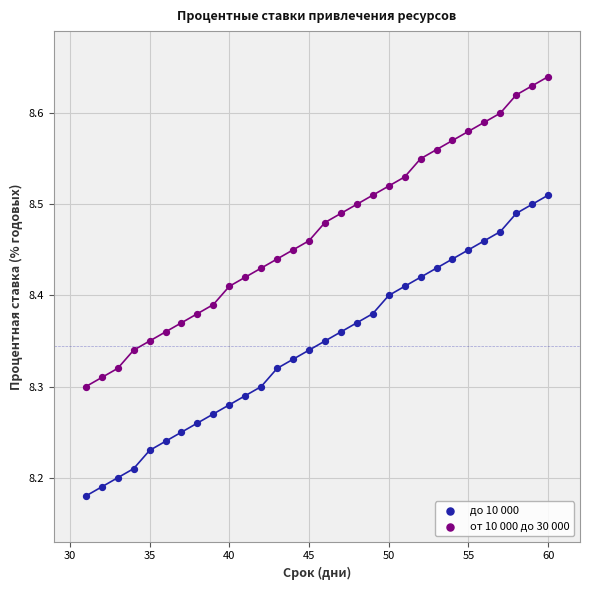

Which series contains the highest Y value?

от 10 000 до 30 000